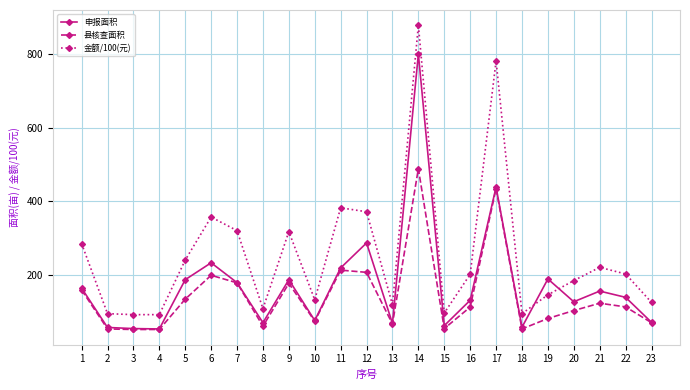

True or false: 县核查面积 has more than 2 interior local peaks.

True